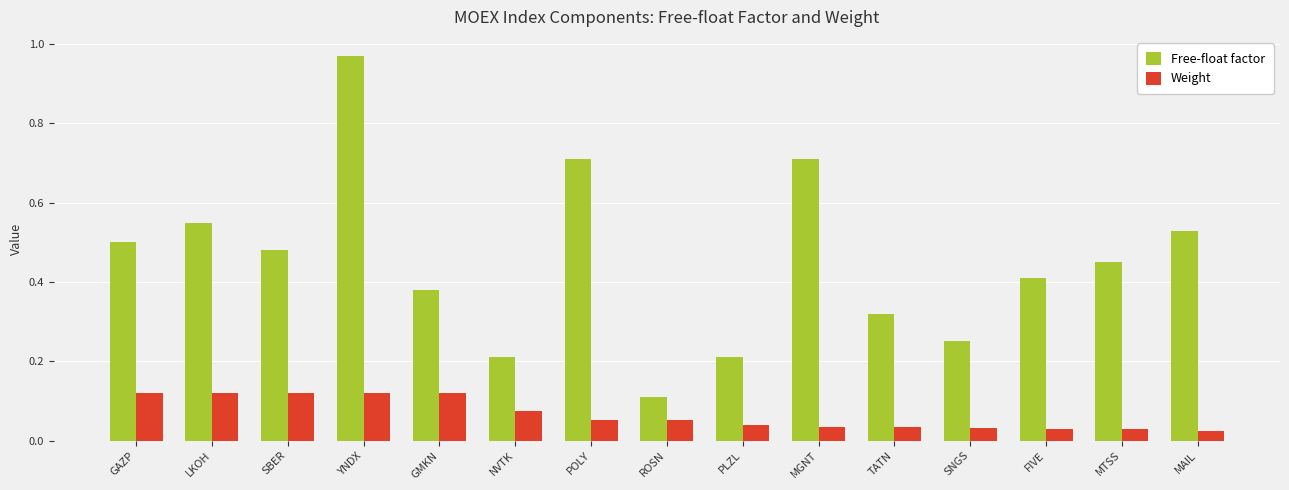

What is the difference between the maximum and minimum values in the Free-float factor series?

0.9